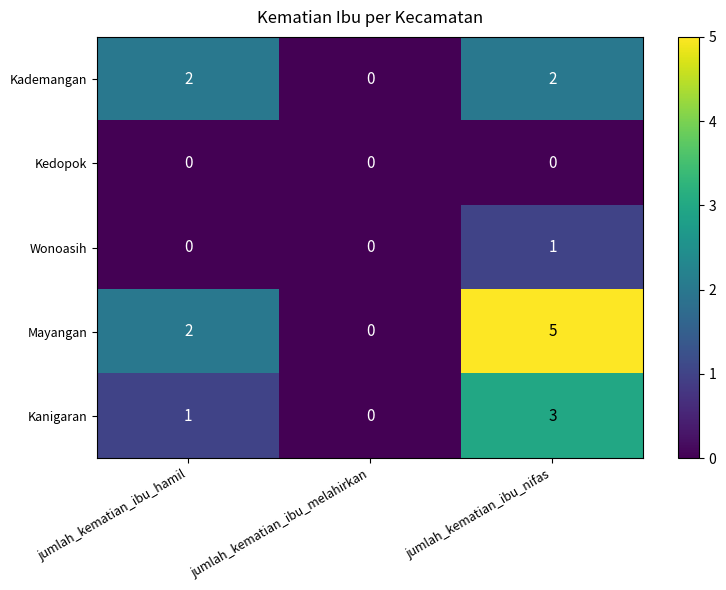

How many Kademangan values are between 0 and 2?

3